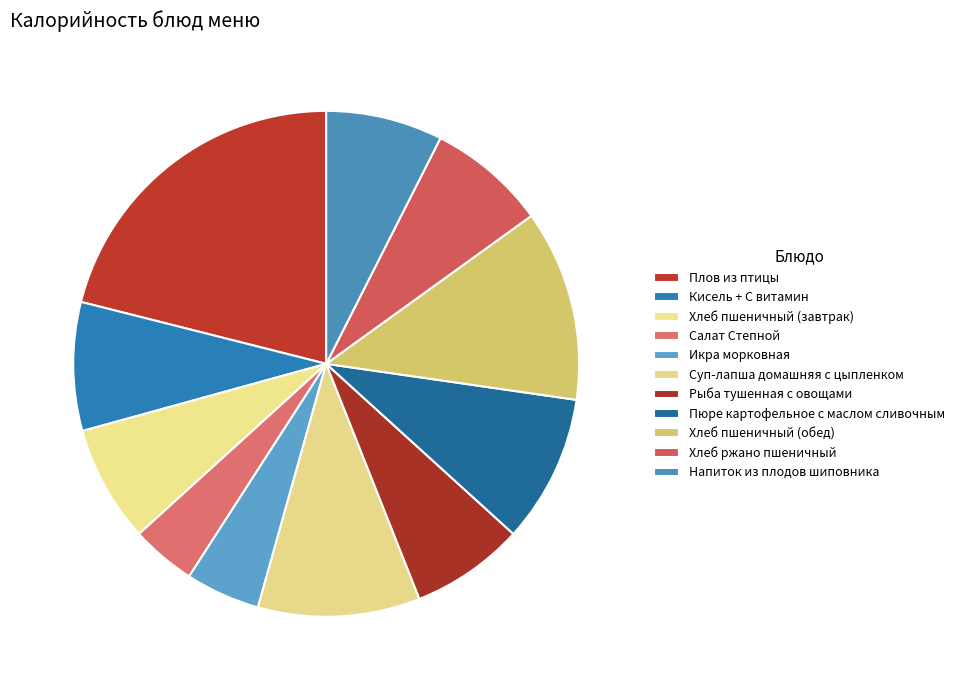

To the nearest percent, what is the difference between the Суп-лапша домашняя с цыпленком and Напиток из плодов шиповника slice percentages?

3%